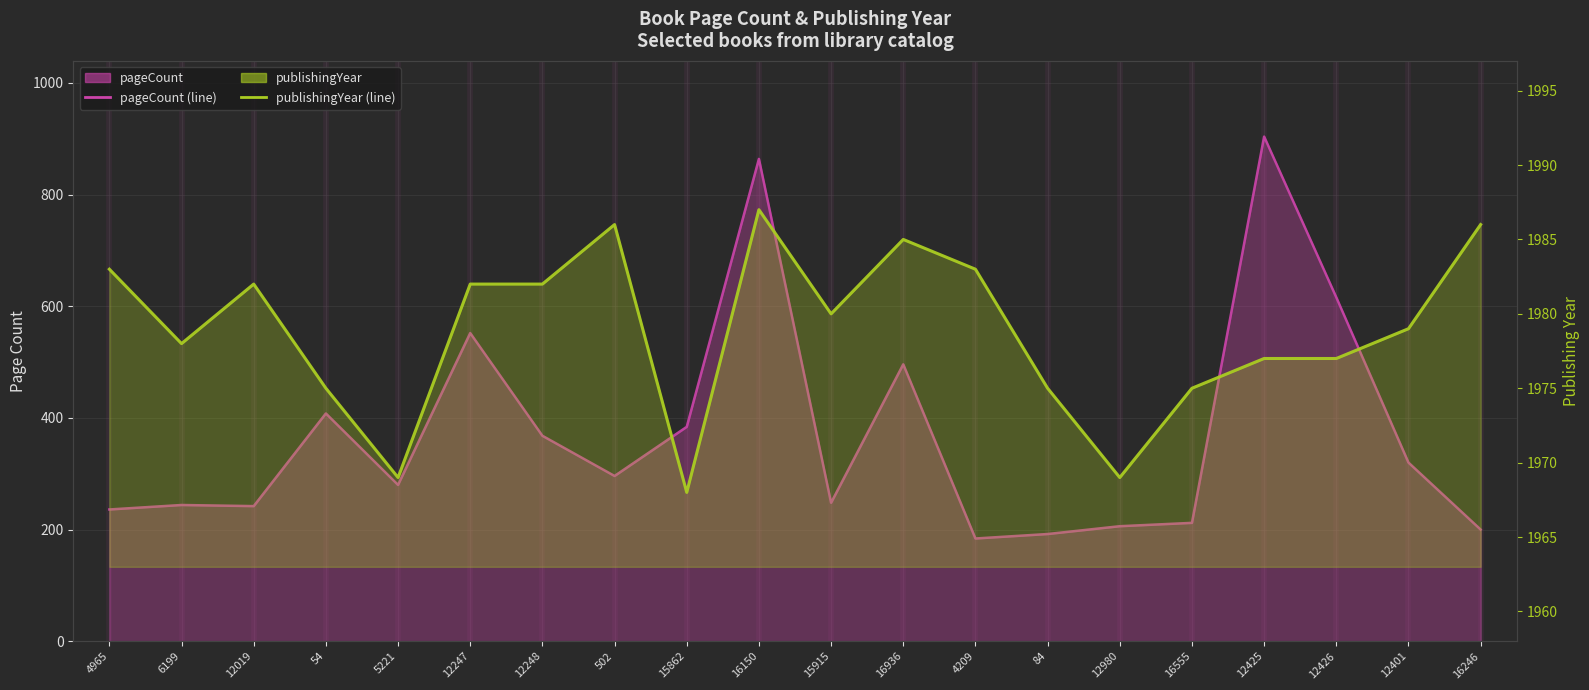

What is the label of the 17th point from the left?

12425